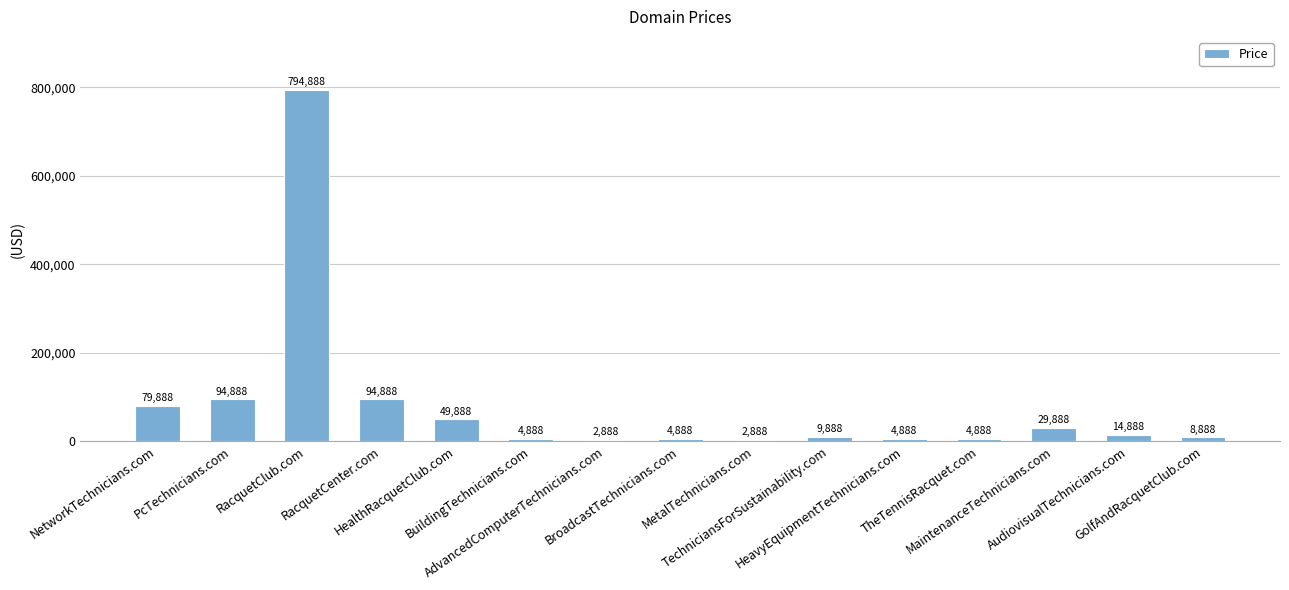

At which label does the data first exceed 9888?

NetworkTechnicians.com